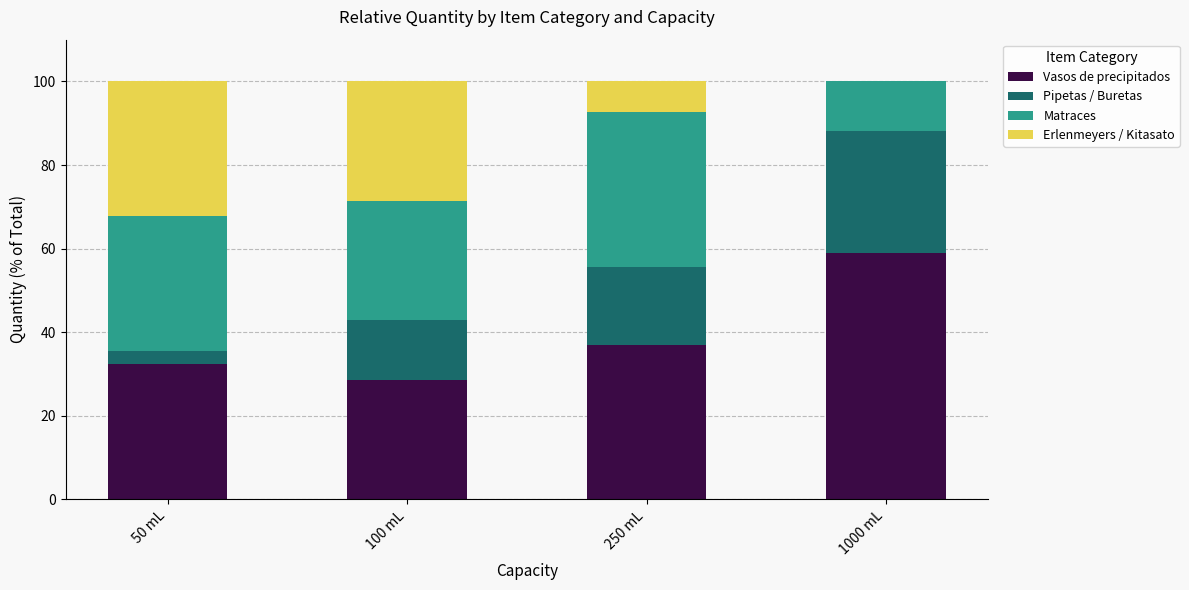

True or false: Vasos de precipitados has a value of 58.8 at 1000 mL.

True